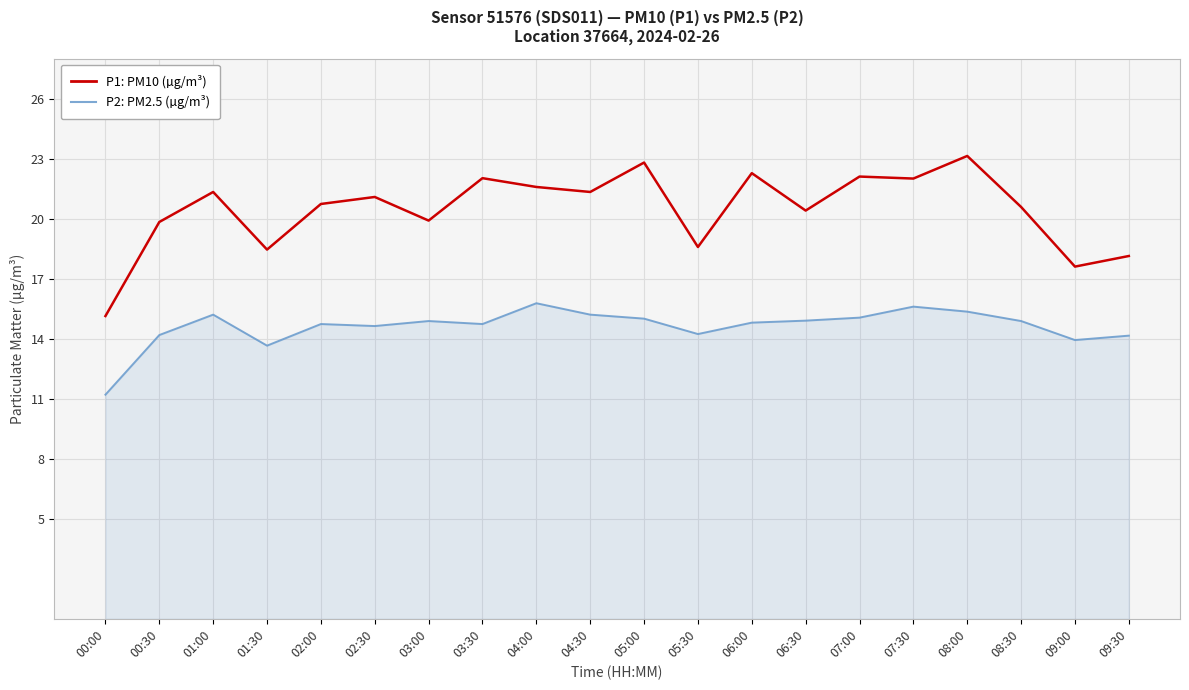

At which category does the chart reach its peak across all series?

08:00